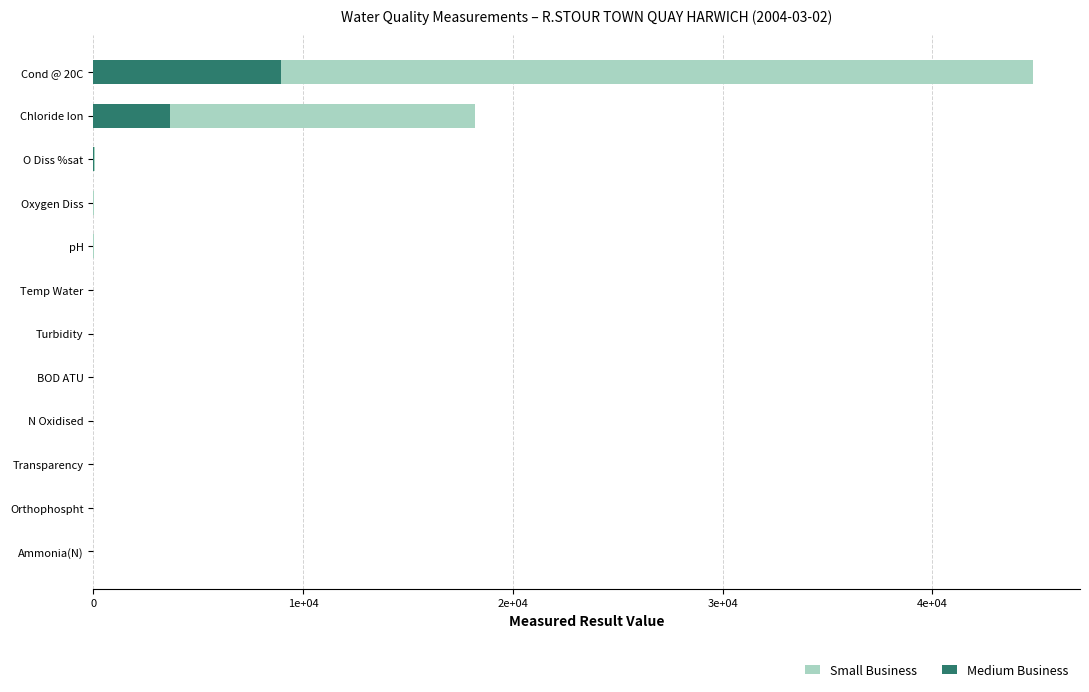

Reading left to right, transcribe all the data shown in this chart.

Small Business: 44800.0	18200.0	97.3	10.3	8.1	4.0	3.7	1.0	0.6	0.5	0.0	0.0
Medium Business: 8960.0	3640.0	19.5	2.1	1.6	0.8	0.7	0.2	0.1	0.1	0.0	0.0